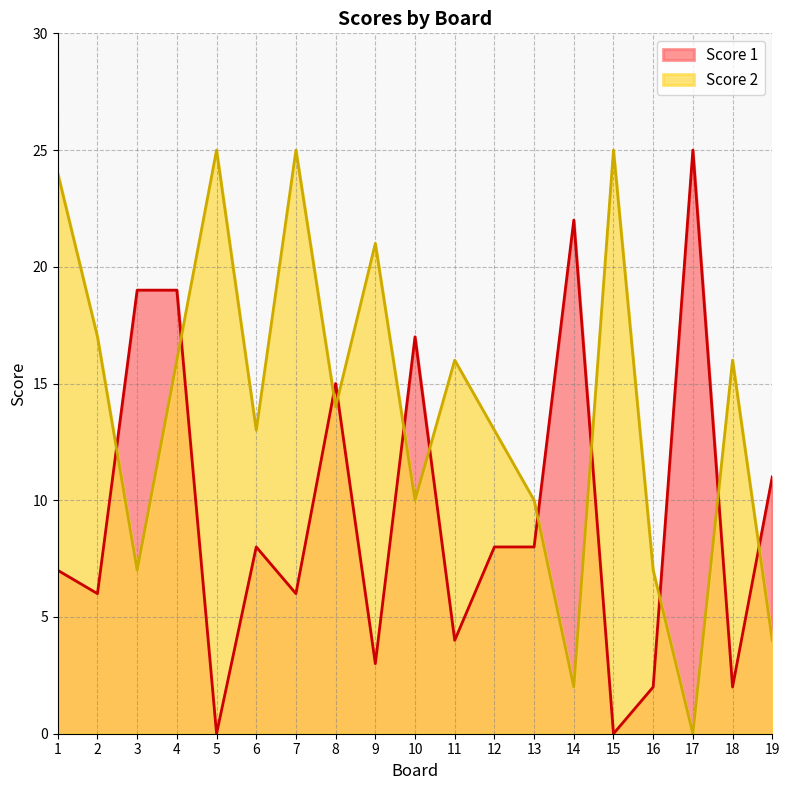

Which series has the largest range (max minus min)?

Score 1